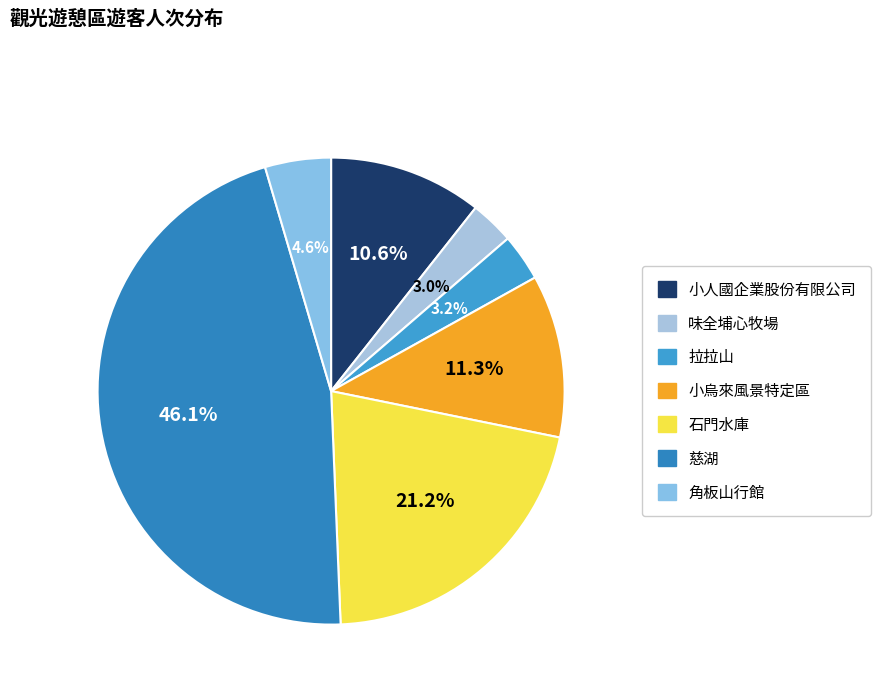

How much of the chart is everything except 角板山行館?

95.4%